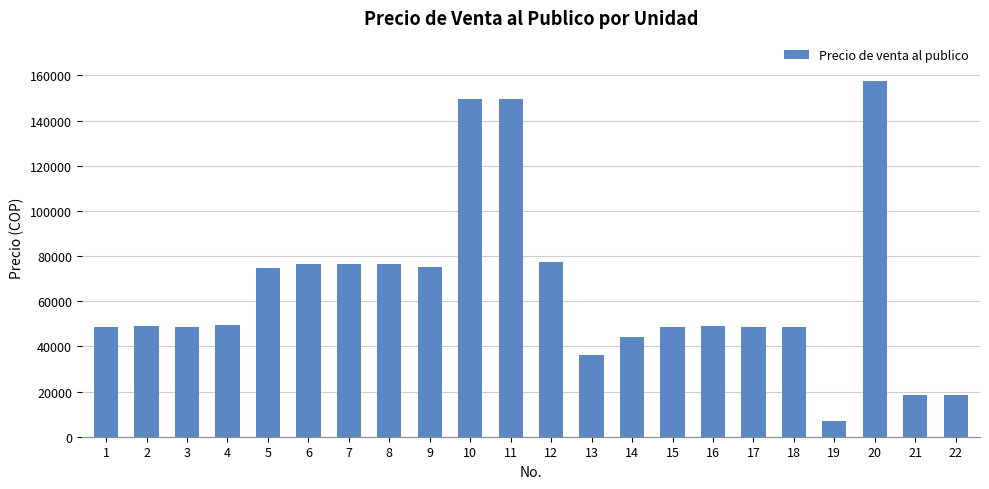

What is the sum of all values?

1428160.1